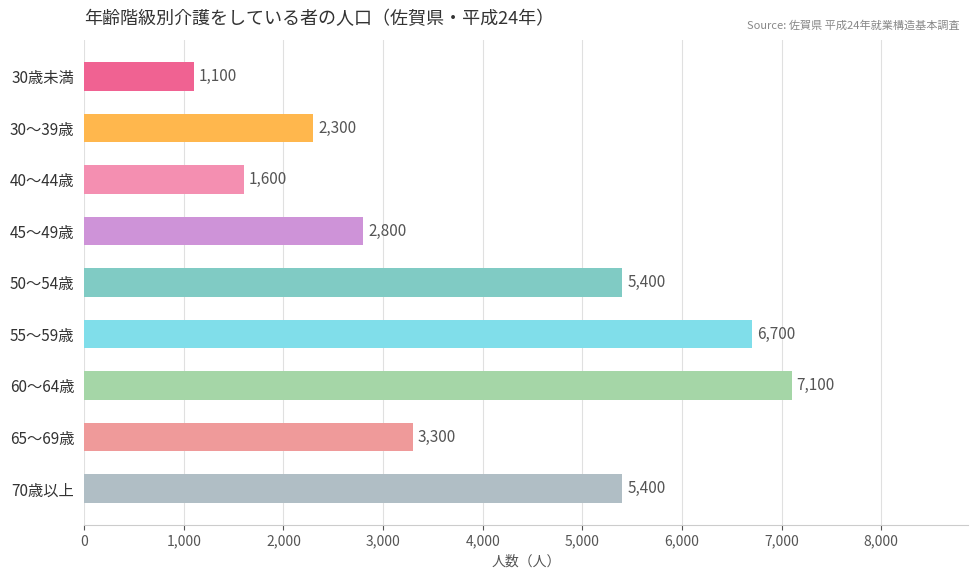

Does the chart contain any negative values?

No